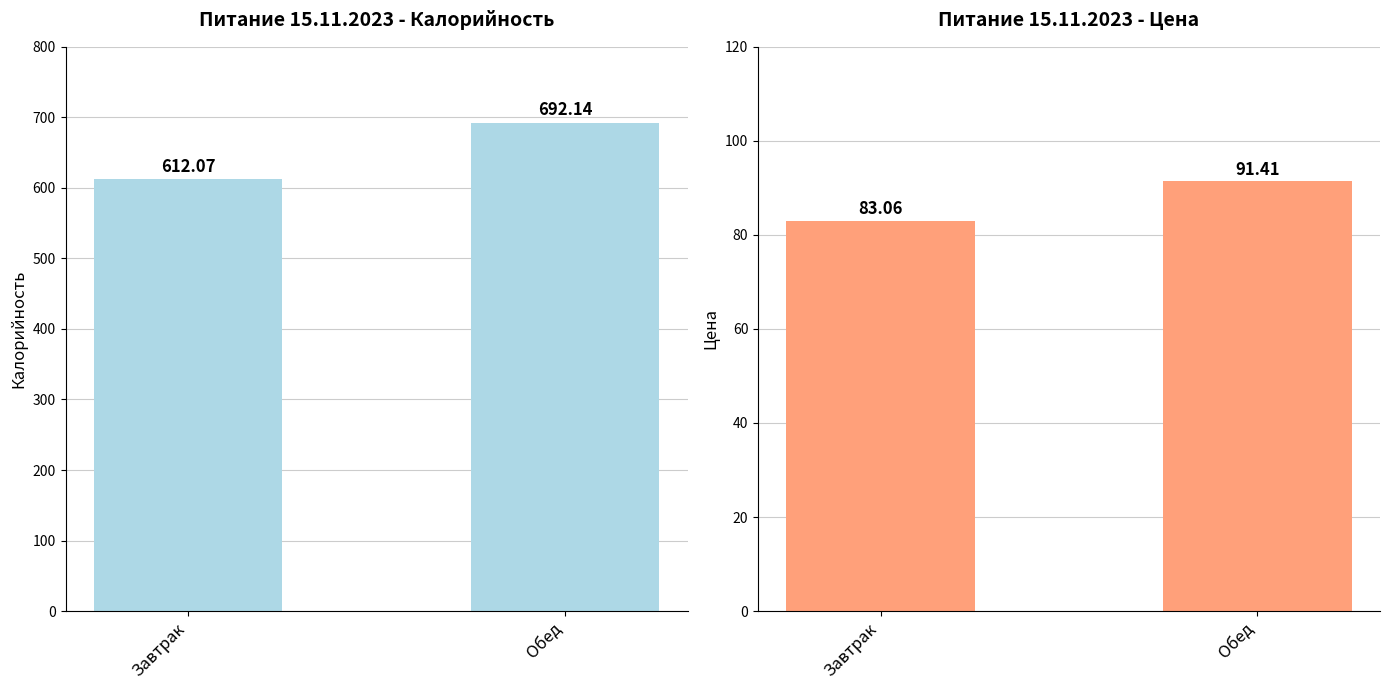

What is the minimum value shown in the chart?

83.1